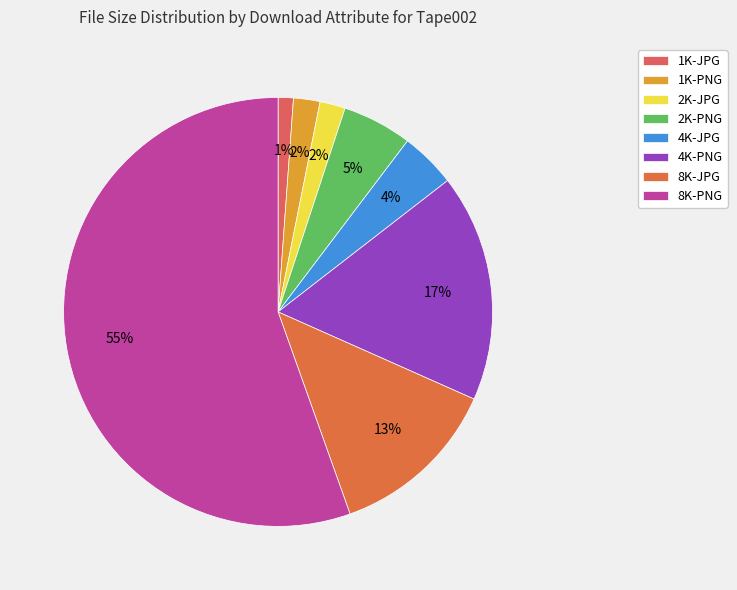

The 2K-JPG slice represents 2% of the pie. True or false?

True